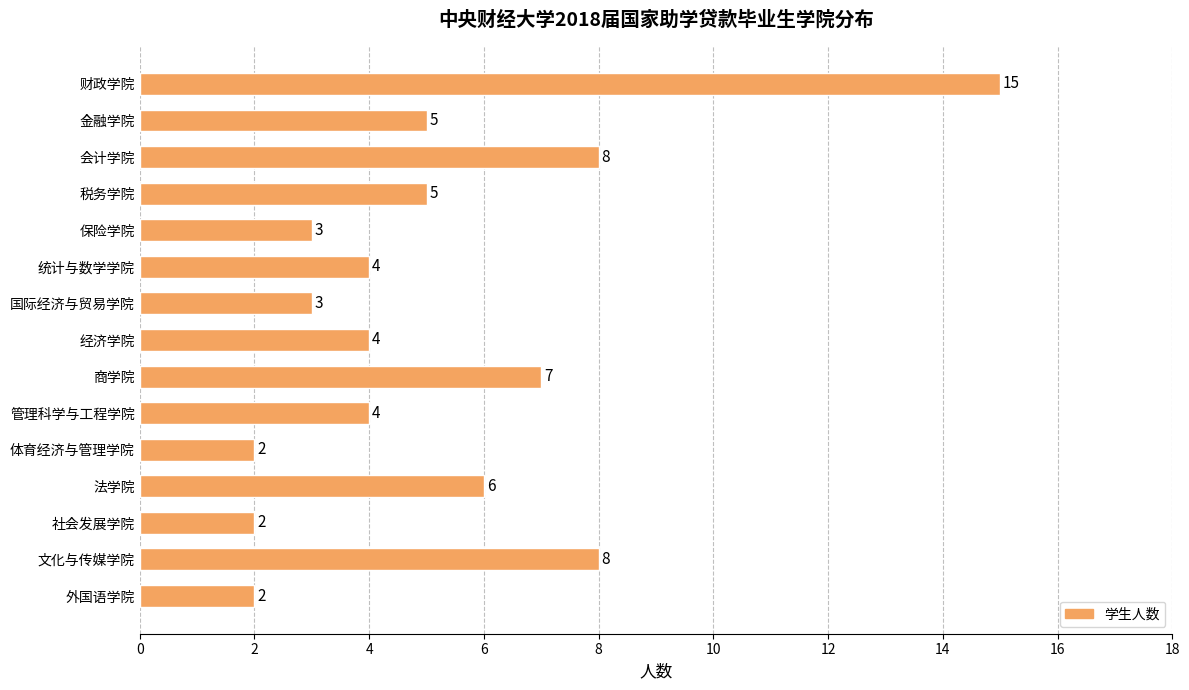

What is the change in value from 法学院 to 外国语学院?

-4